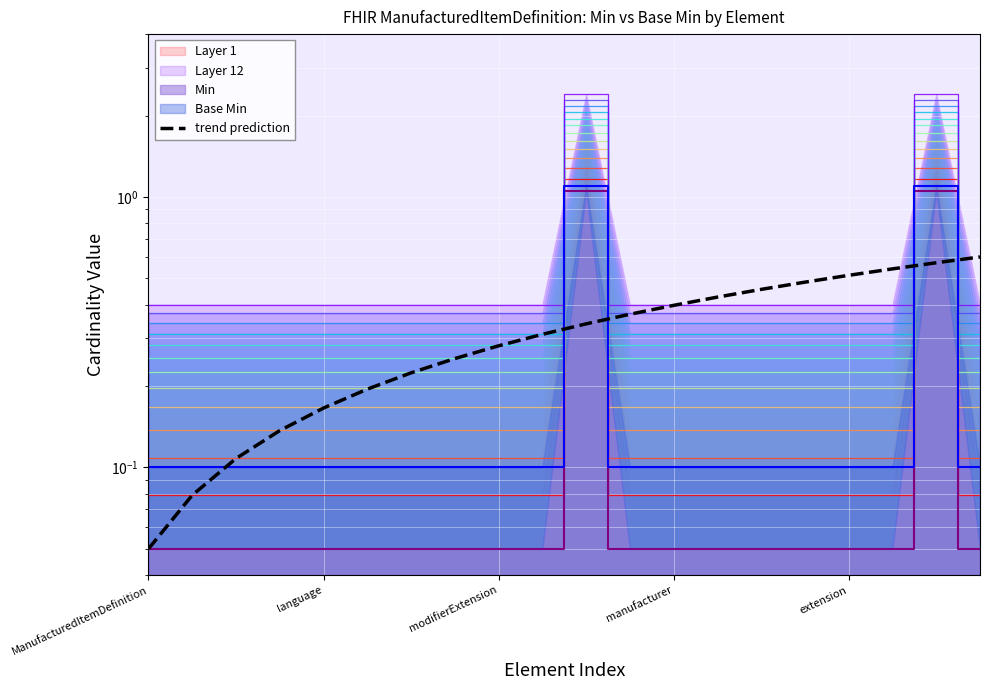

The value at 9 is 0.3. True or false?

True